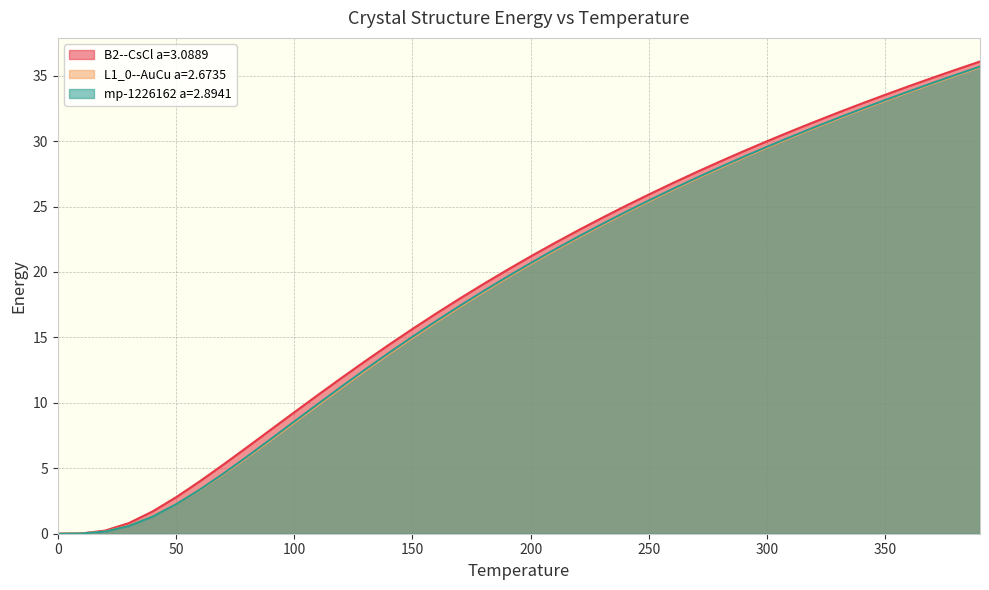

Where is L1_0--AuCu a=2.6735 nearest to the value 17?

170.0